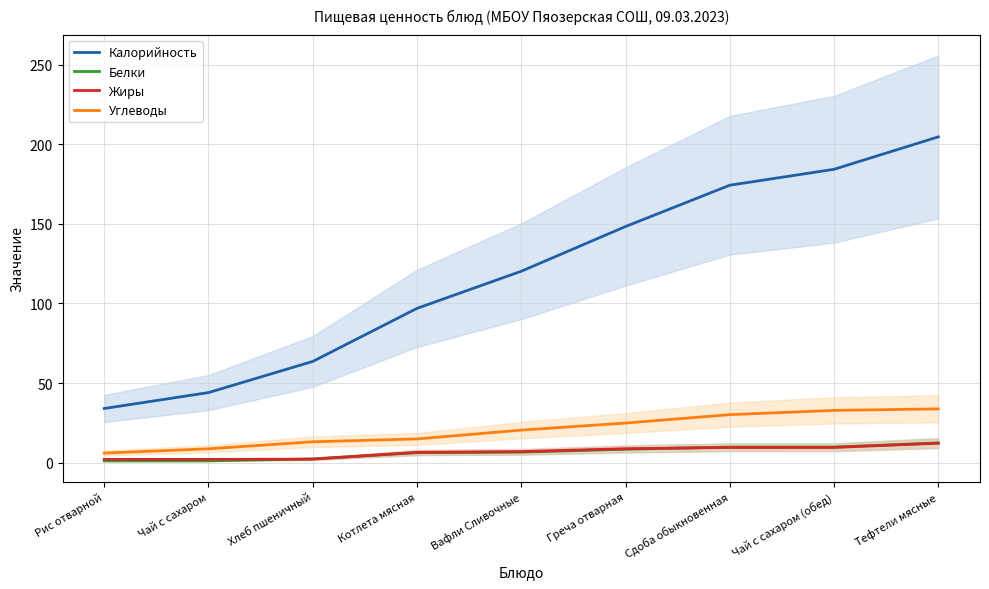

At which label does Углеводы reach its minimum?

Рис отварной